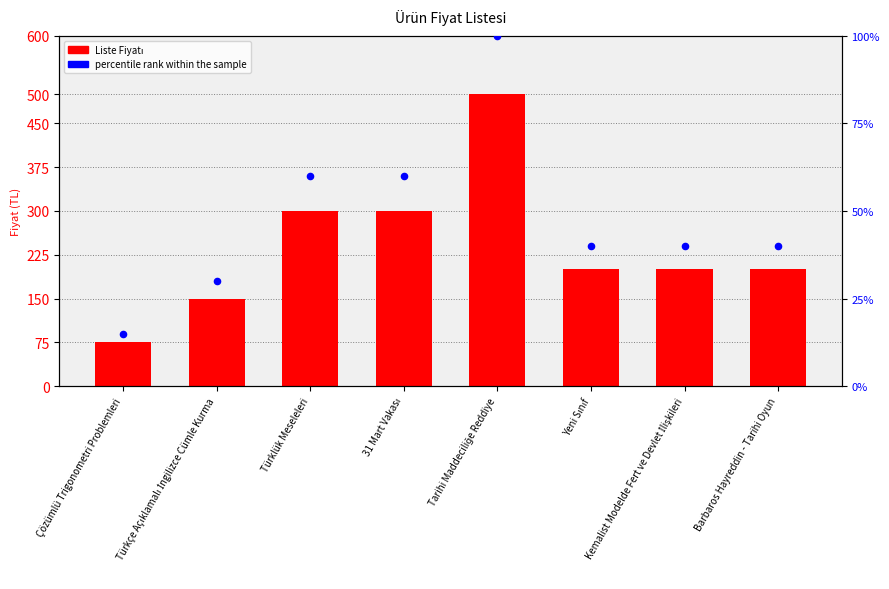

Which series has the largest total across all categories?

Liste Fiyatı